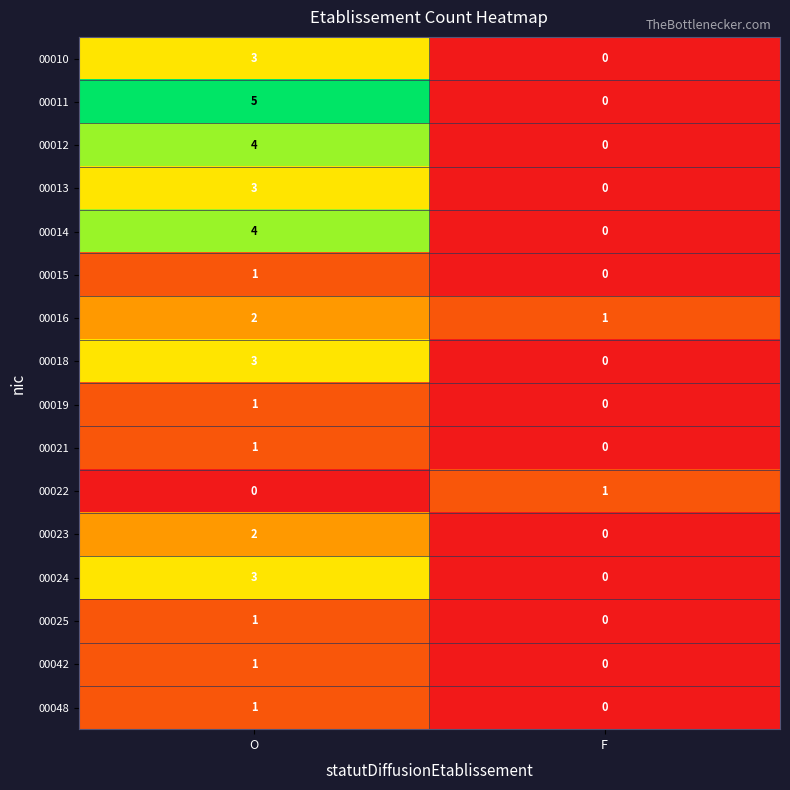

List the labels in order of 00019 value, largest first.

O, F